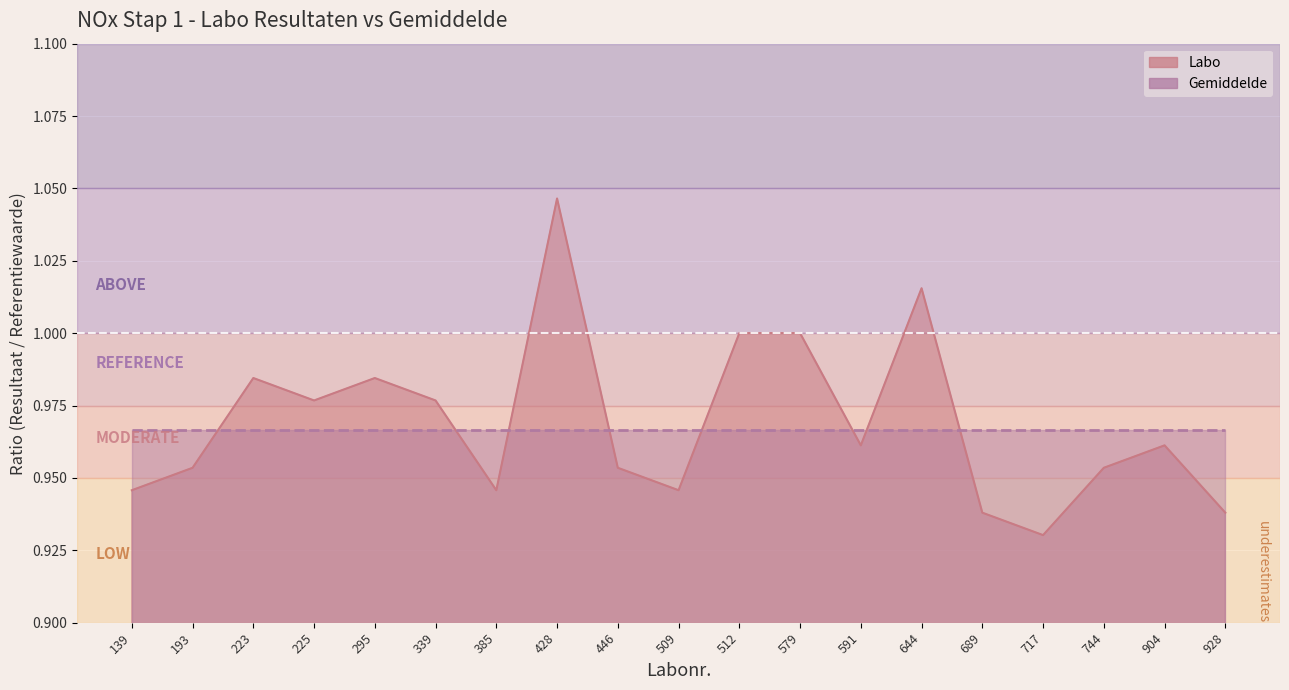

At which category does the chart reach its peak across all series?

428